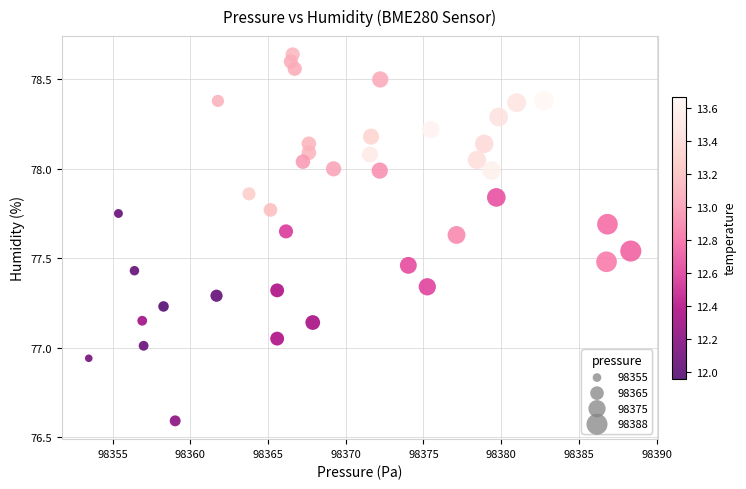

What is the range of X values (max minus min)?

34.9